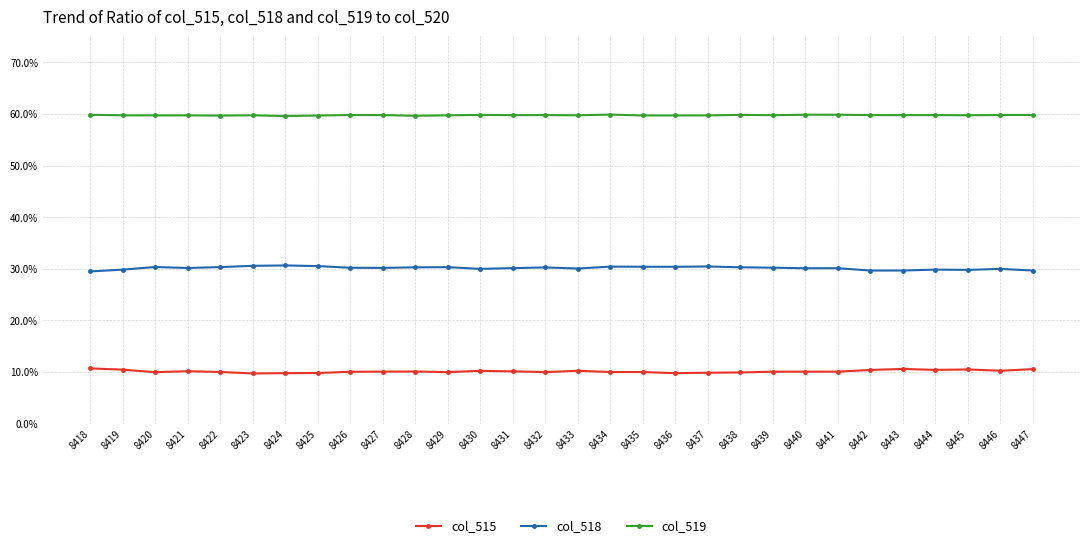

List the series in order of their overall mean, highest first.

col_519, col_518, col_515